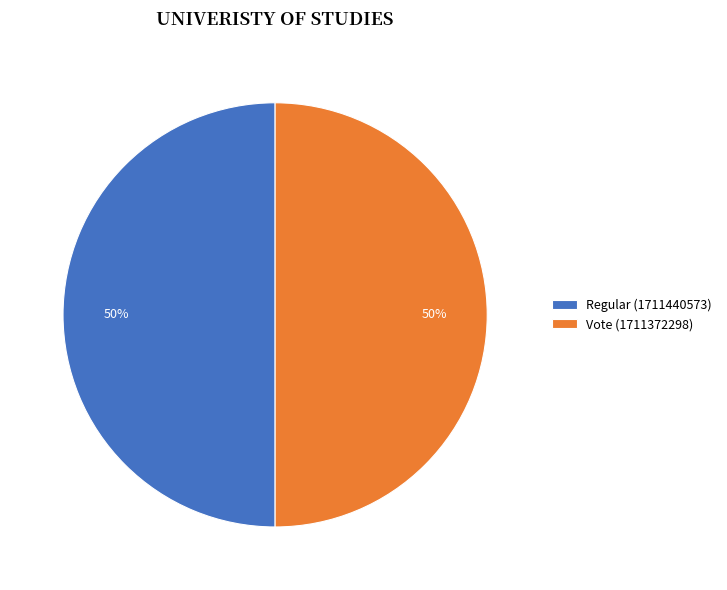

Approximately how many times larger is the value at Vote (1711372298) compared to Regular (1711440573)?

1.0